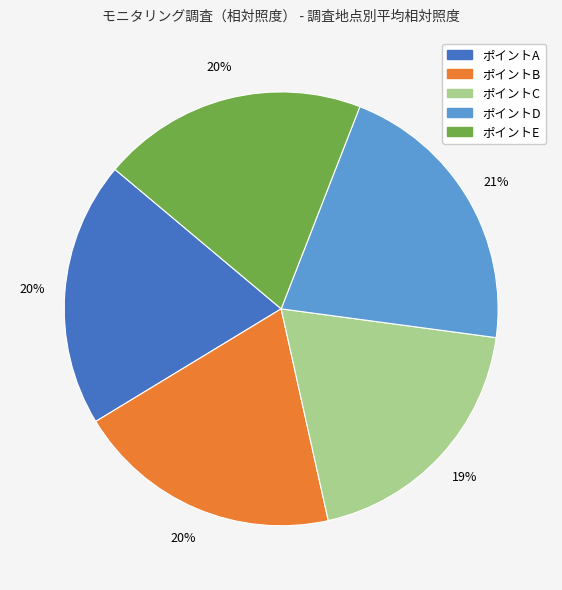

To the nearest percent, what percentage of the pie is ポイントE?

20%